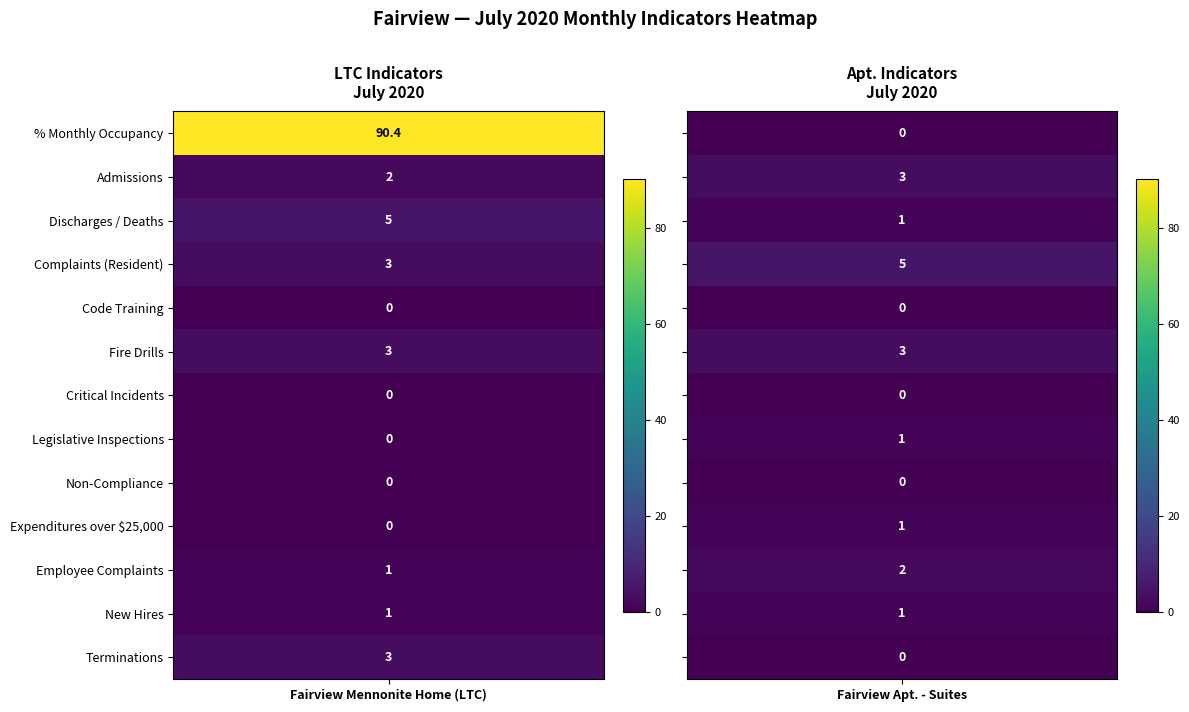

Rank the categories by Fairview Apt. - Suites value from lowest to highest.

% Monthly Occupancy, Code Training, Critical Incidents, Non-Compliance, Terminations, Discharges / Deaths, Legislative Inspections, Expenditures over $25,000, New Hires, Employee Complaints, Admissions, Fire Drills, Complaints (Resident)